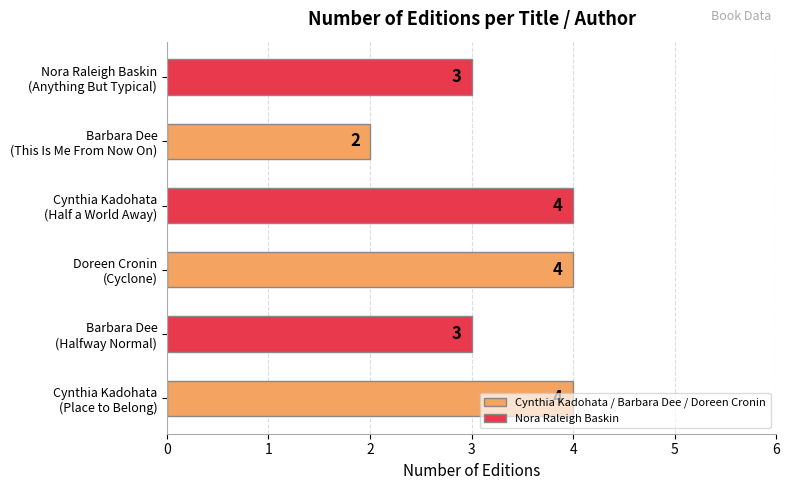

What is the difference between the second highest and minimum values?

2